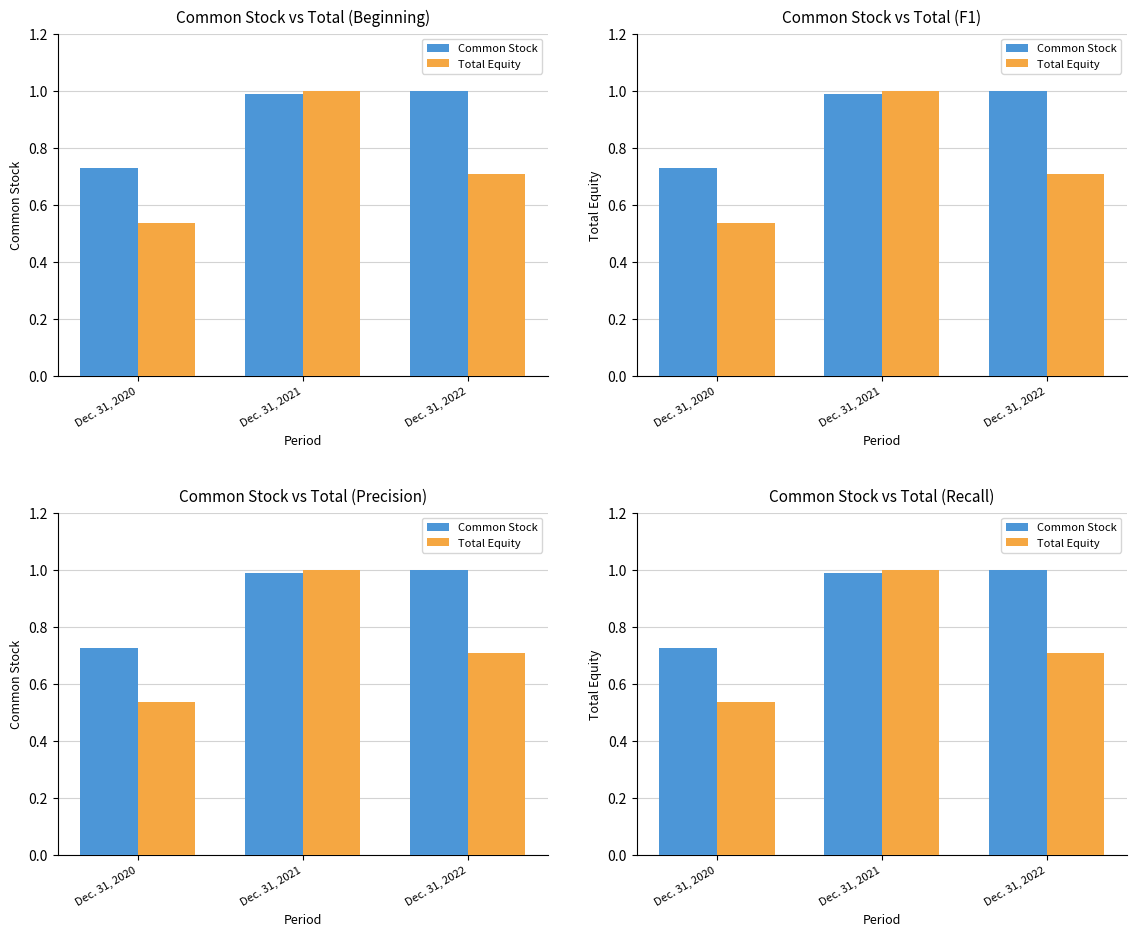

List the labels in order of Common Stock value, smallest first.

Dec. 31, 2020, Dec. 31, 2021, Dec. 31, 2022